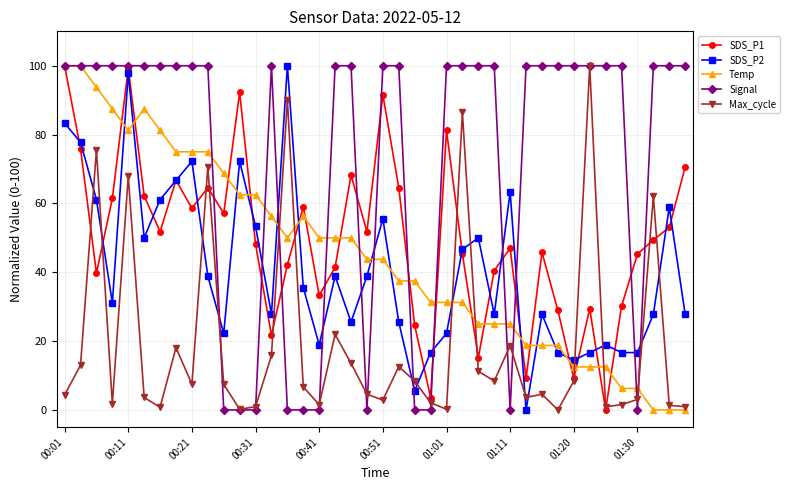

How many distinct data groups are displayed?

5